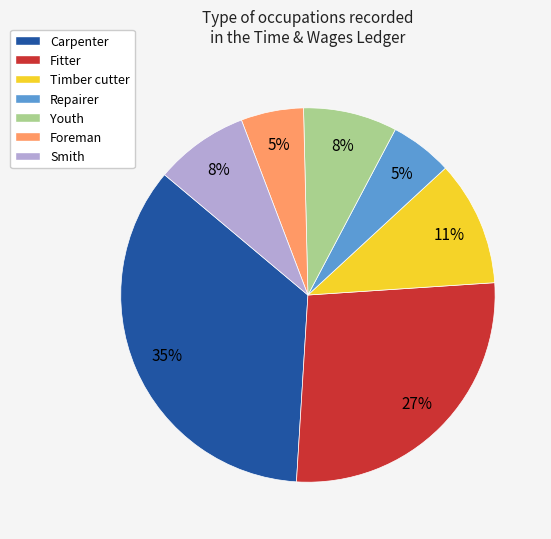

What is the largest slice in the pie chart?

Carpenter